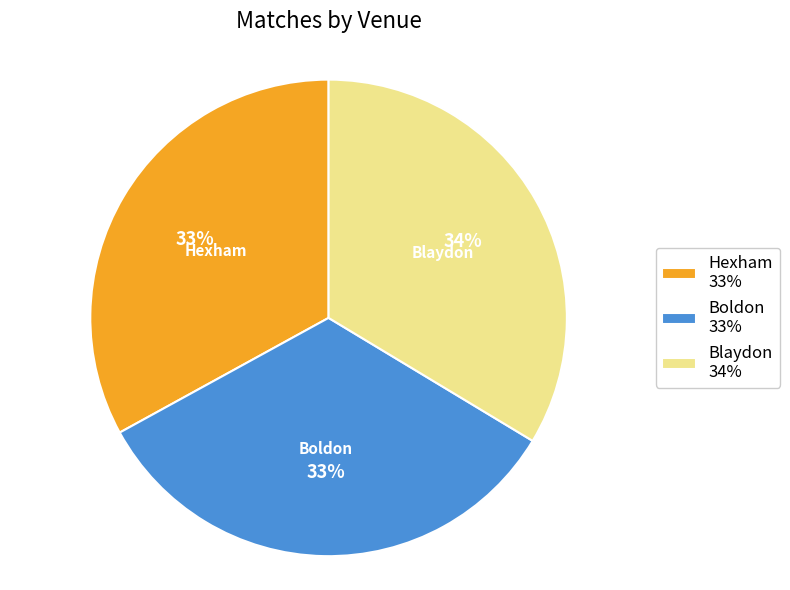

Is the sum of Blaydon 34% and Hexham 33% greater than half?

Yes